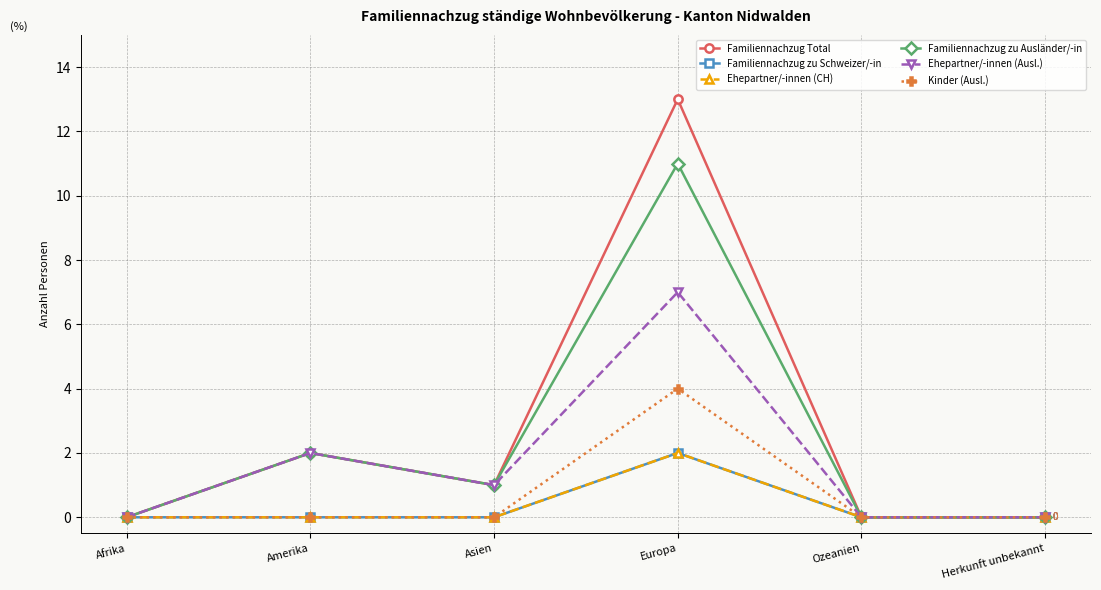

Does the chart have visible grid lines?

Yes